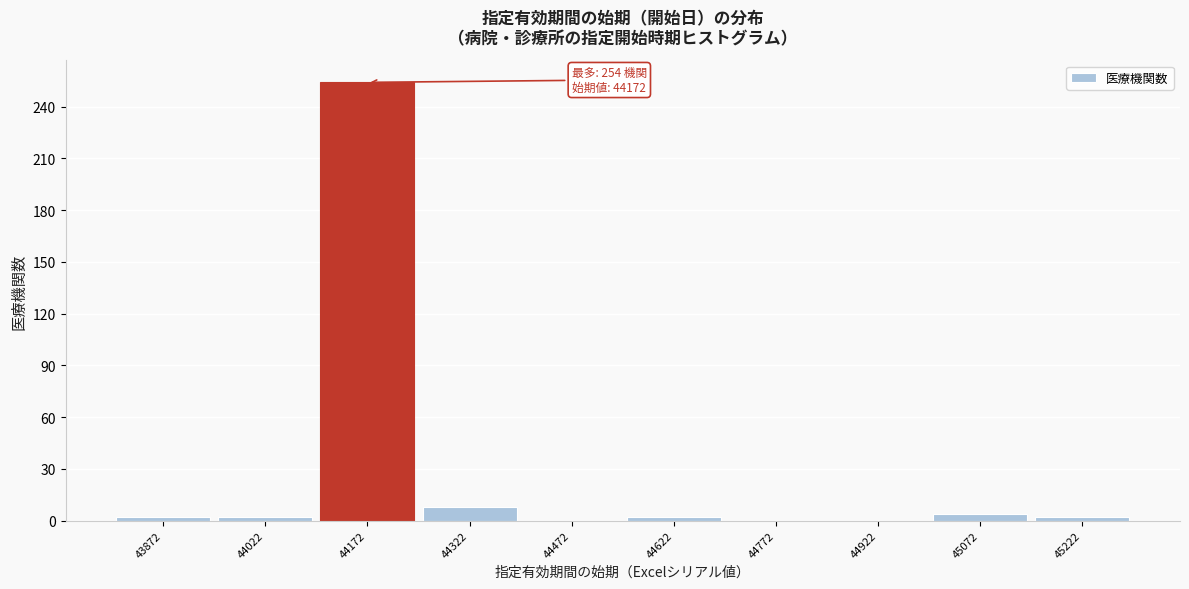

Reading left to right, transcribe all the data shown in this chart.

43872=2	44022=2	44172=254	44322=8	44472=0	44622=2	44772=0	44922=0	45072=4	45222=2